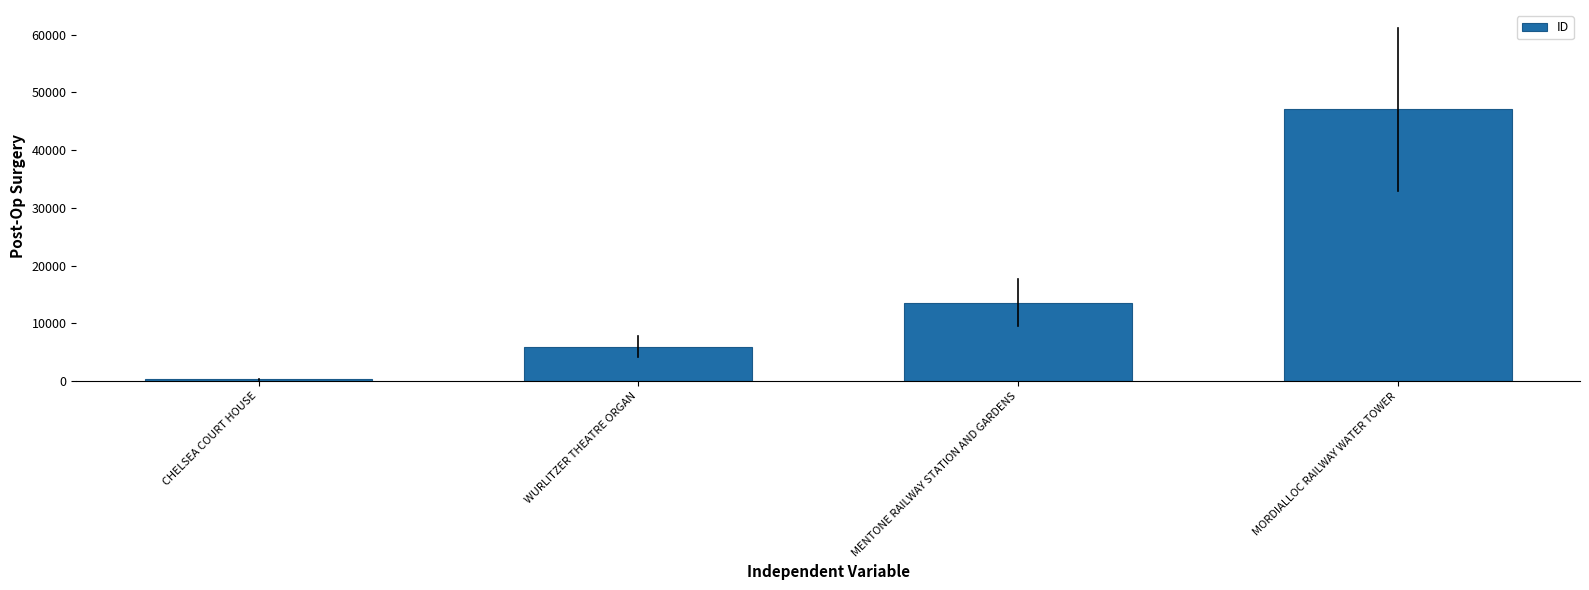

Rank the categories by value from lowest to highest.

CHELSEA COURT HOUSE, WURLITZER THEATRE ORGAN, MENTONE RAILWAY STATION AND GARDENS, MORDIALLOC RAILWAY WATER TOWER